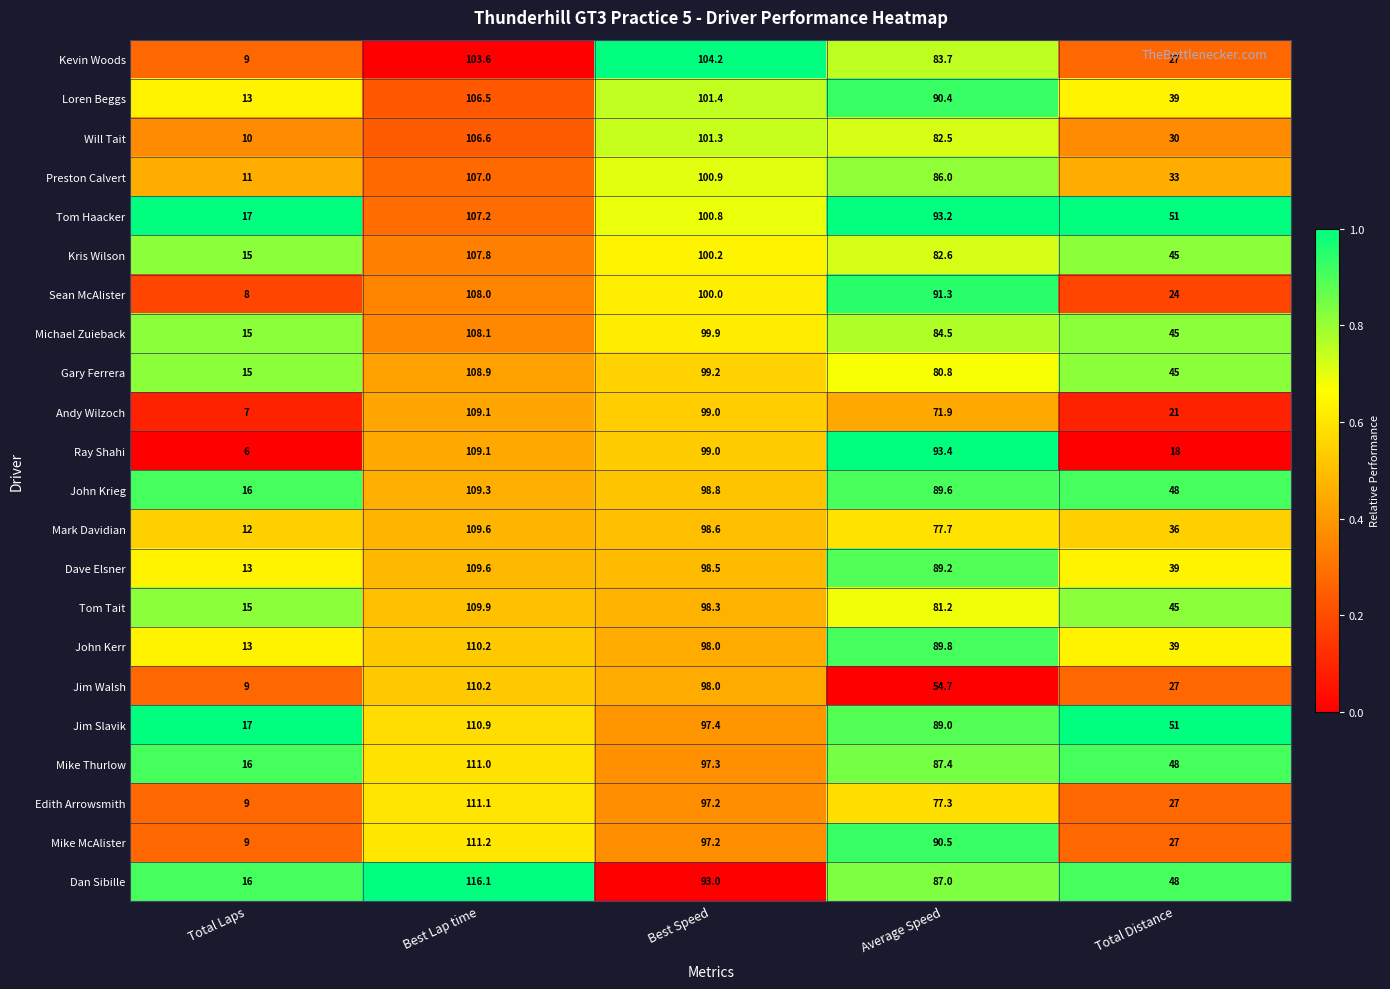

The Jim Slavik series shows 141.3 at Average Speed. True or false?

False